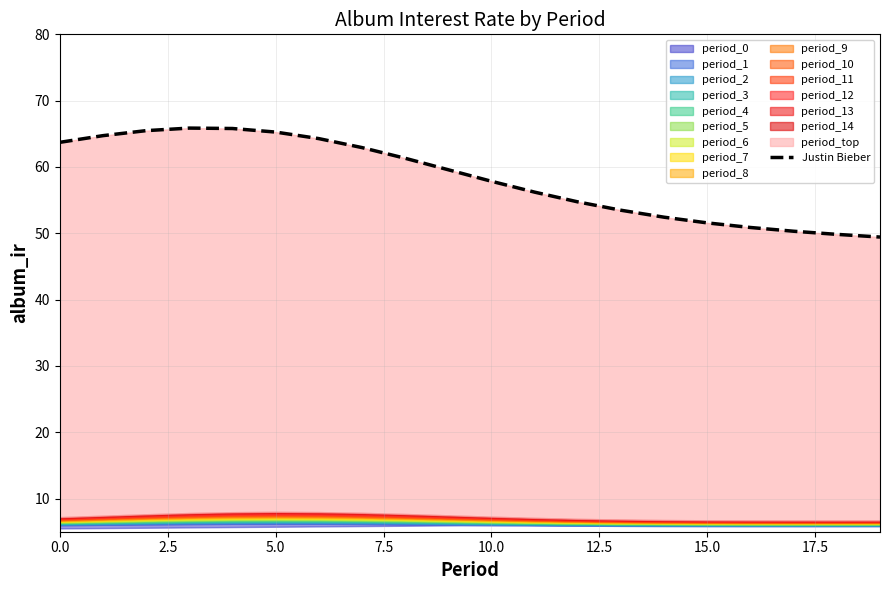

What is the greatest value displayed?

65.9